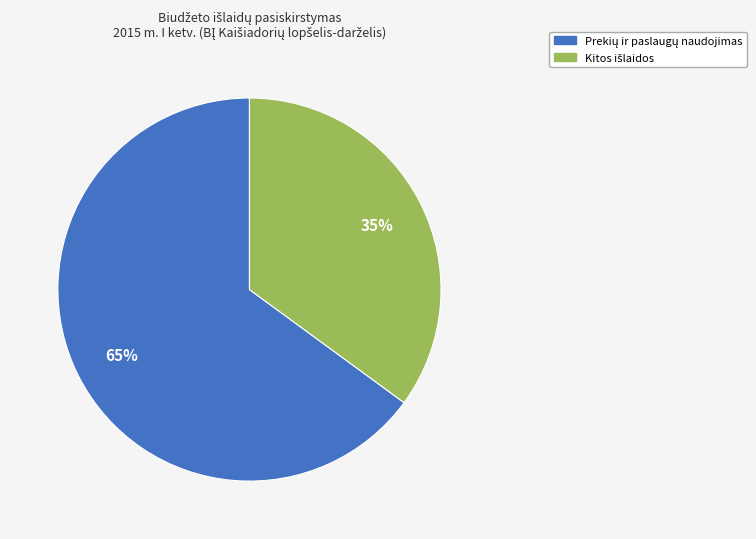

To the nearest percent, what is the difference between the largest and smallest slice percentages?

30%